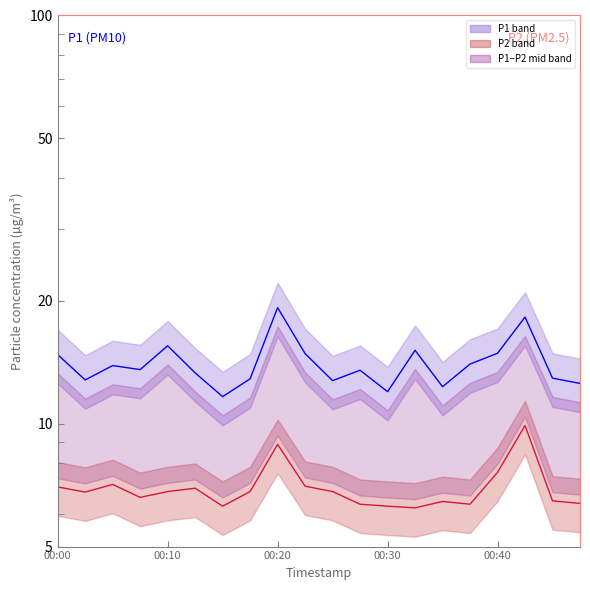

True or false: P1 (line) has more than 1 points higher than both neighbors.

True